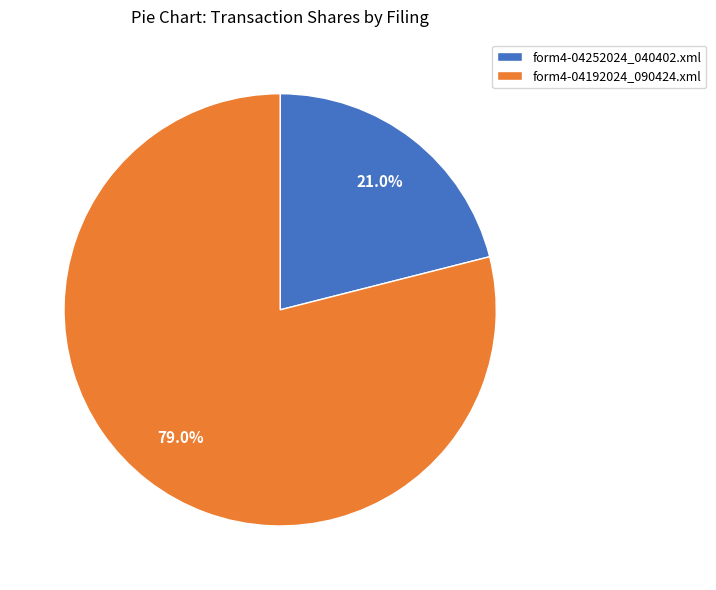

Rank the categories by value from lowest to highest.

form4-04252024_040402.xml, form4-04192024_090424.xml